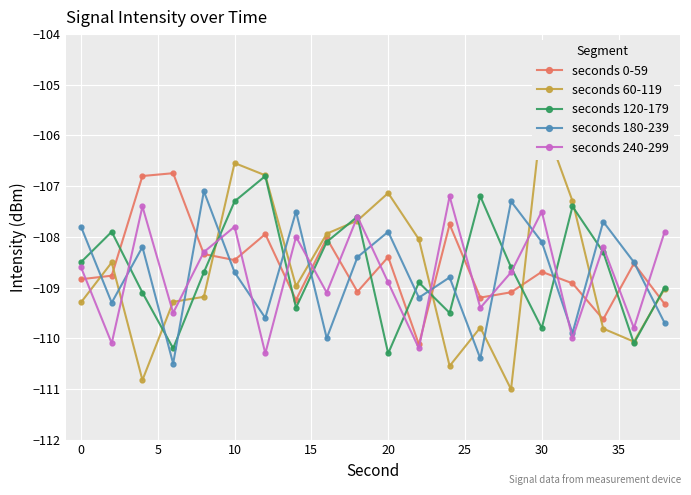

In seconds 180-239, how many points are higher than both neighbors (excluding endpoints)?

7